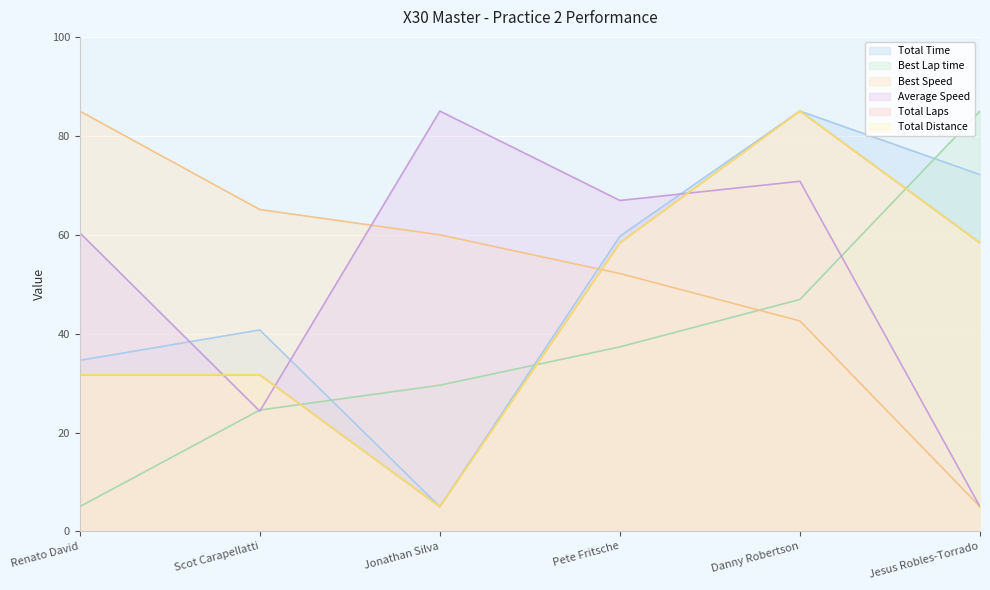

True or false: Average Speed has a value of 39.0 at Scot Carapellatti.

False